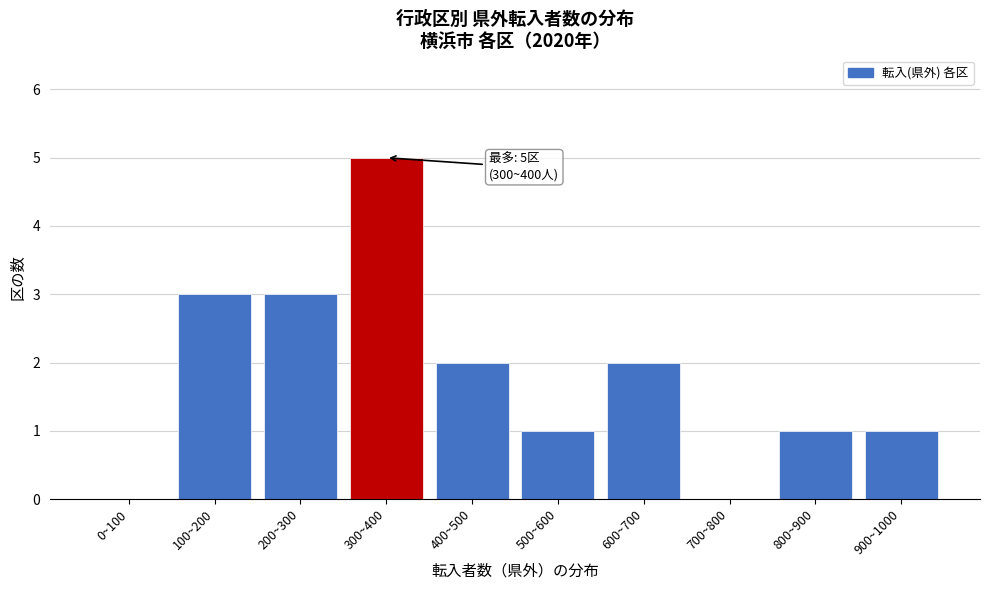

Reading right to left, transcribe all the data shown in this chart.

900~1000=1	800~900=1	700~800=0	600~700=2	500~600=1	400~500=2	300~400=5	200~300=3	100~200=3	0~100=0